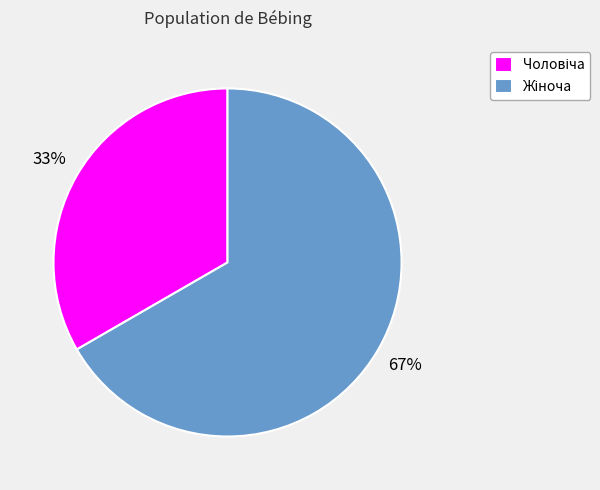

To the nearest percent, what is the average slice percentage?

50%